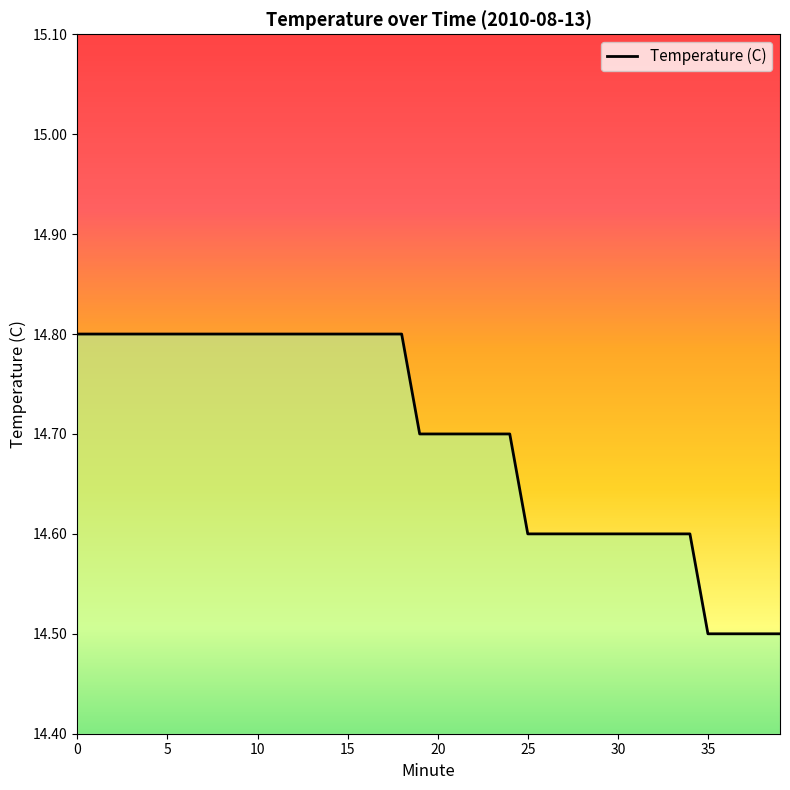

Reading right to left, what are all the values shown in this chart?

39=14.5	38=14.5	37=14.5	36=14.5	35=14.5	34=14.6	33=14.6	32=14.6	31=14.6	30=14.6	29=14.6	28=14.6	27=14.6	26=14.6	25=14.6	24=14.7	23=14.7	22=14.7	21=14.7	20=14.7	19=14.7	18=14.8	17=14.8	16=14.8	15=14.8	14=14.8	13=14.8	12=14.8	11=14.8	10=14.8	9=14.8	8=14.8	7=14.8	6=14.8	5=14.8	4=14.8	3=14.8	2=14.8	1=14.8	0=14.8